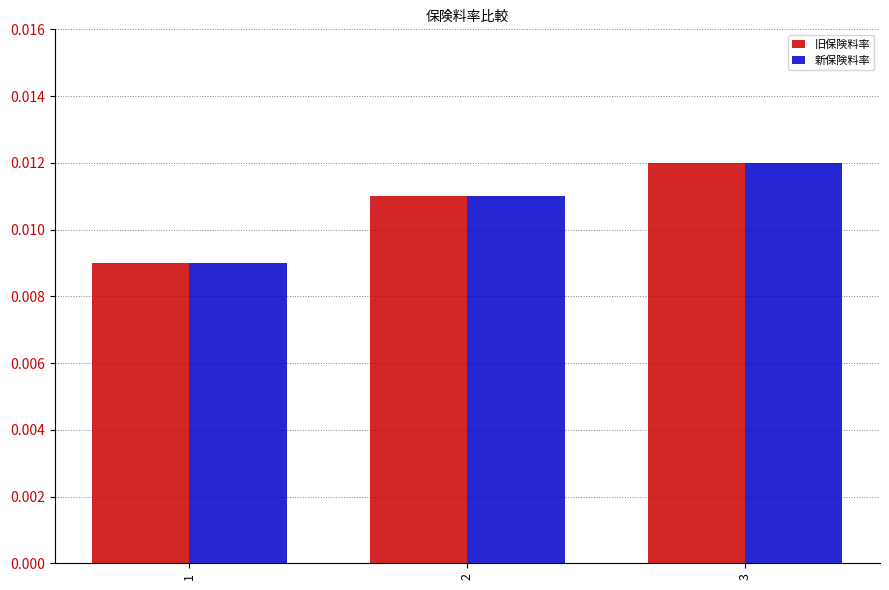

Count the 旧保険料率 values in the range 0 to 1.

3